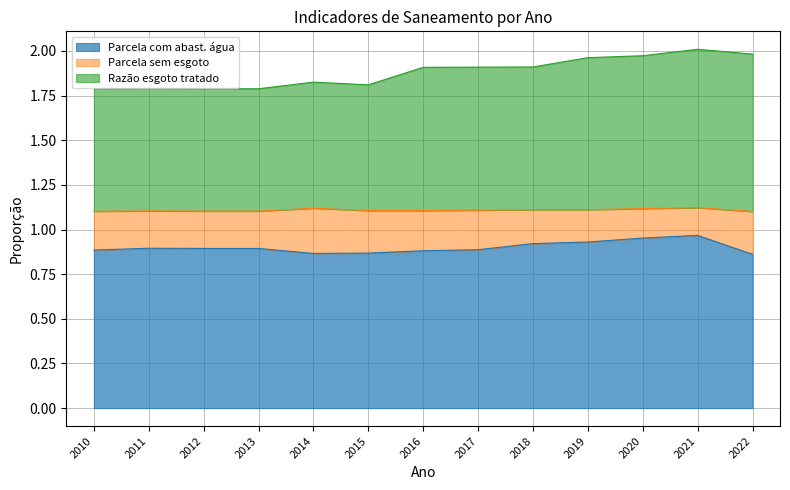

Is it true that Parcela com abast. água equals 0.3 at 2011?

False